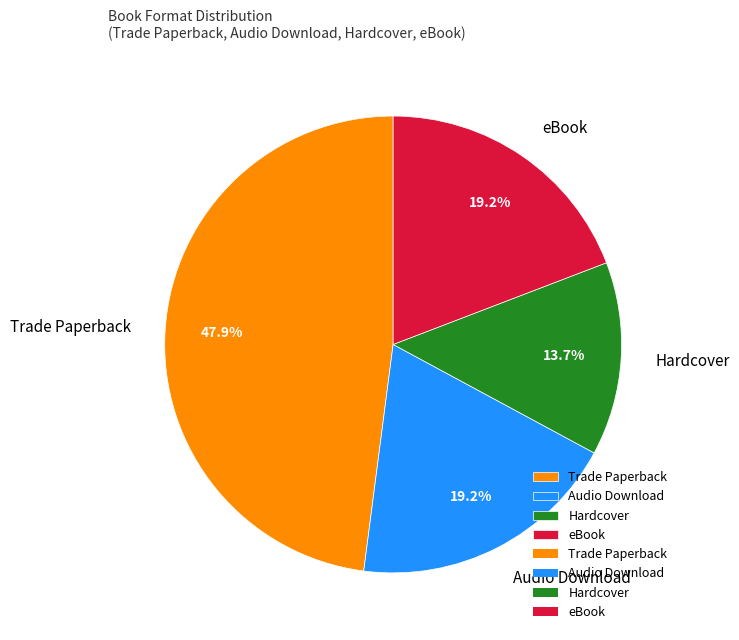

Which slice is the smallest?

Hardcover